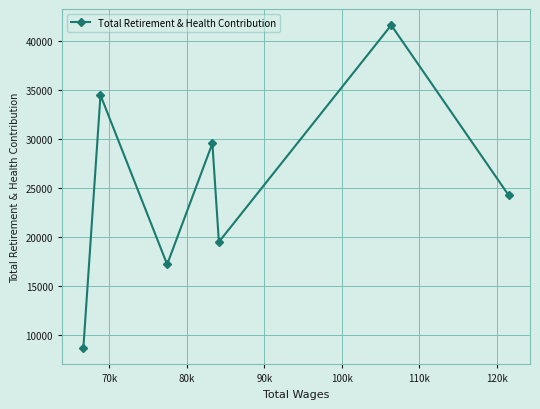

What is the average value?

25059